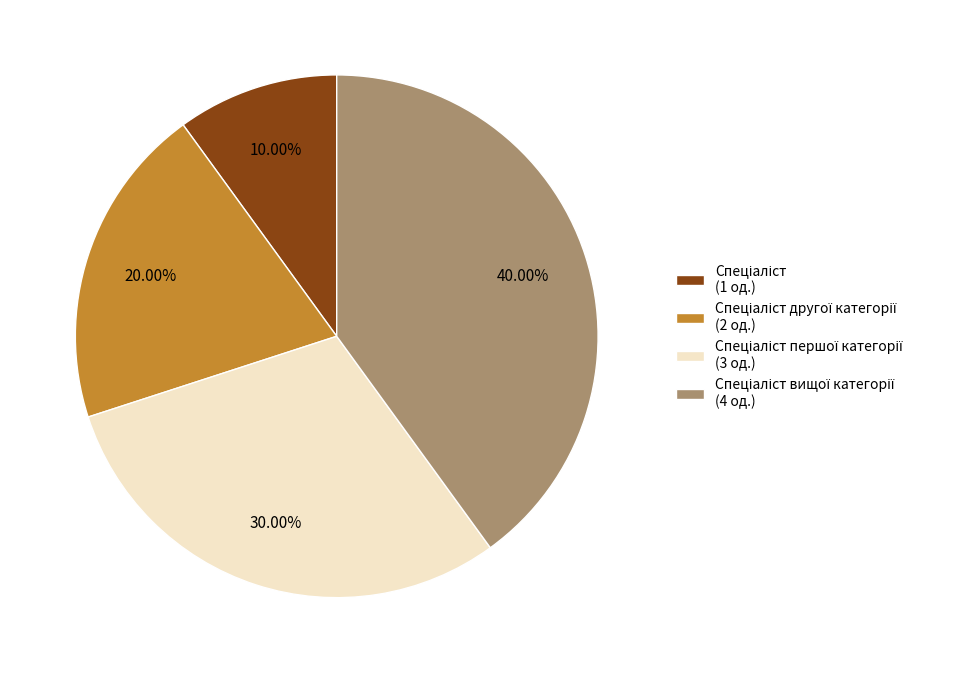

Does any single category account for the majority?

No